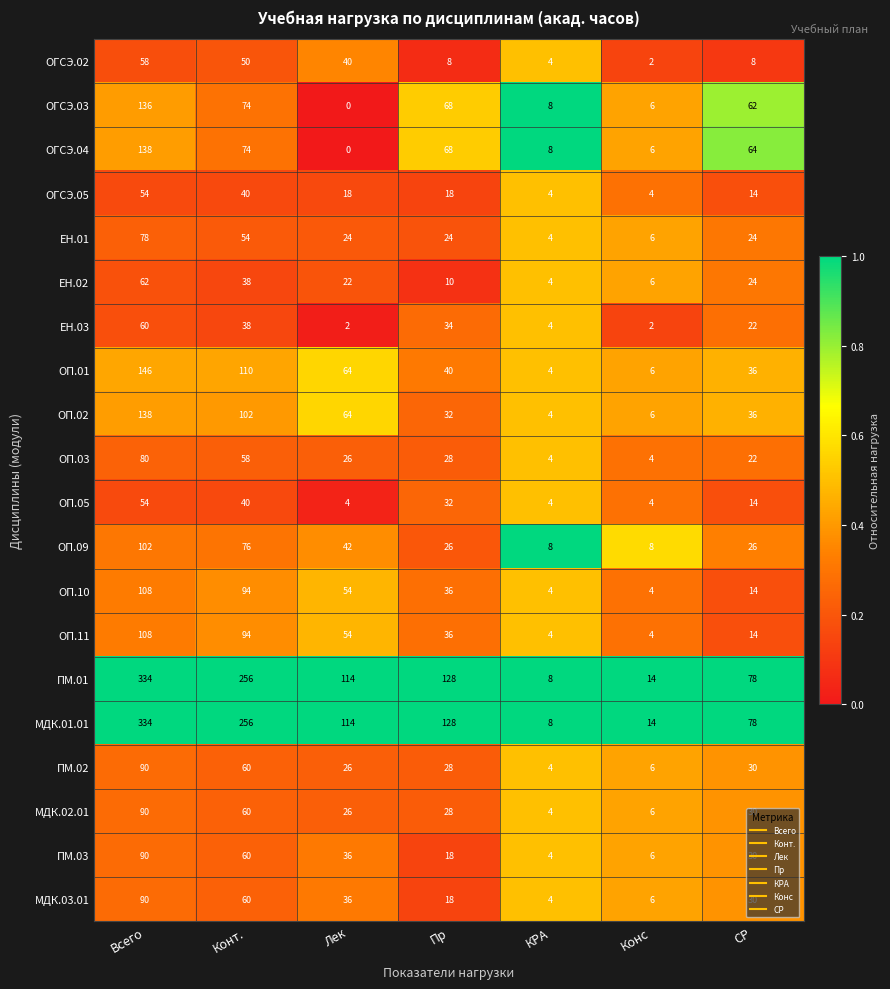

At which category is the sum across all series the highest?

Всего